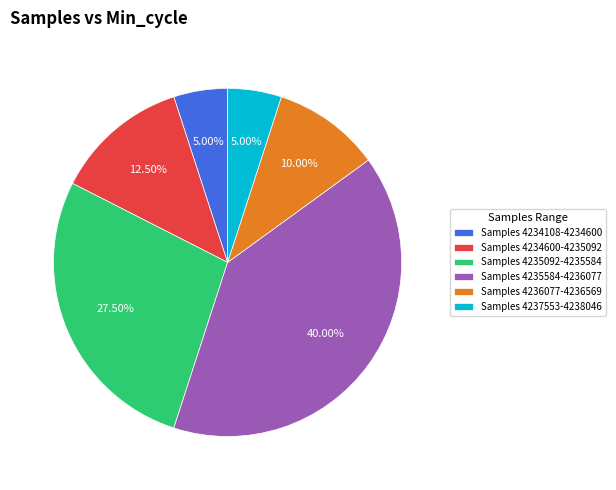

Is there any slice that represents more than half of the pie?

No